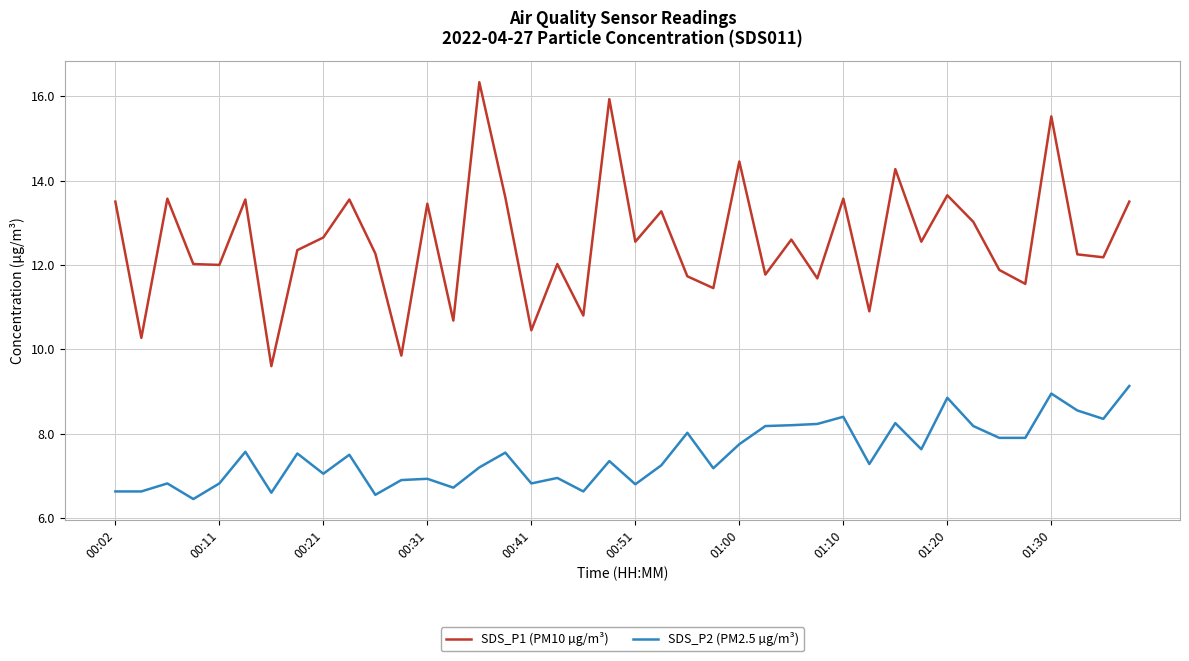

What is the difference between the maximum and minimum values in the SDS_P1 (PM10 µg/m³) series?

6.7